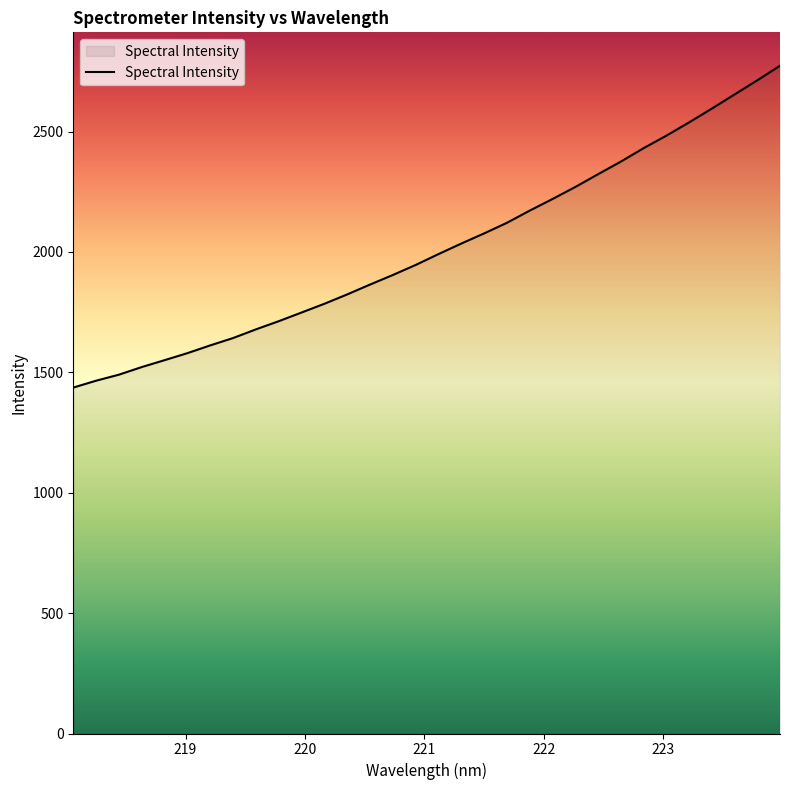

What is the greatest value displayed?

2773.4